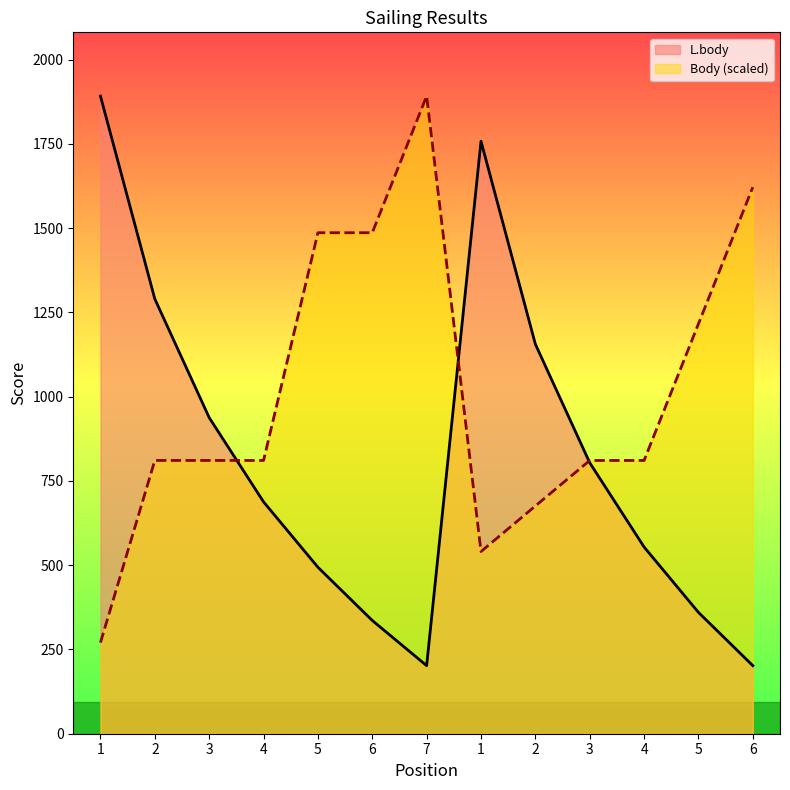

Reading left to right, what are all the values shown in this chart?

L.body: 1892.0	1290.0	938.0	688.0	494.0	336.0	202.0	1758.0	1156.0	804.0	554.0	360.0	202.0
Body (scaled): 270.3	810.9	810.9	810.9	1486.6	1486.6	1892.0	540.6	675.7	810.9	810.9	1216.3	1621.7